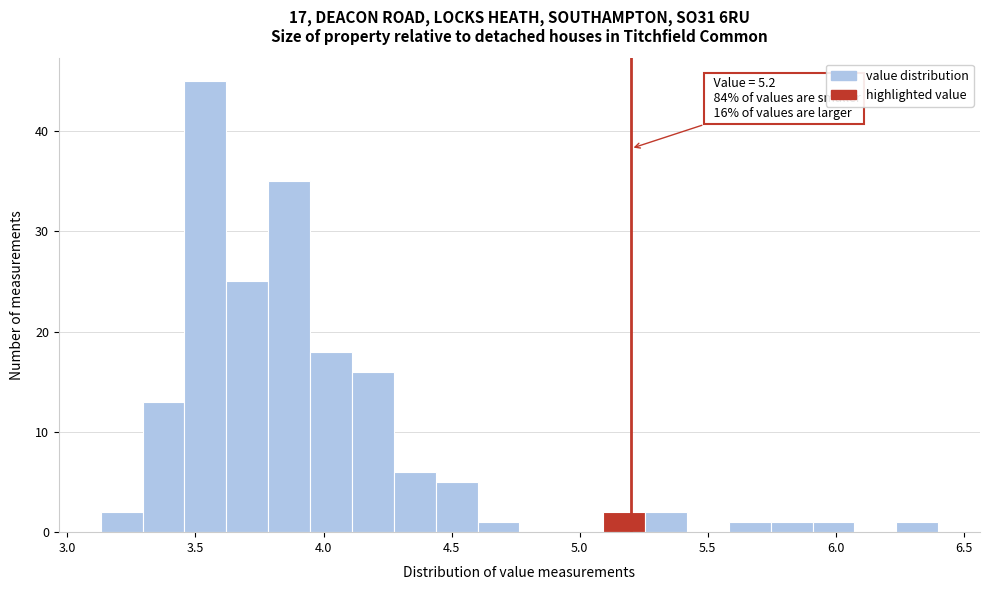

Read against the x-axis, roughly where is the centre of the tallest bar?

3.55